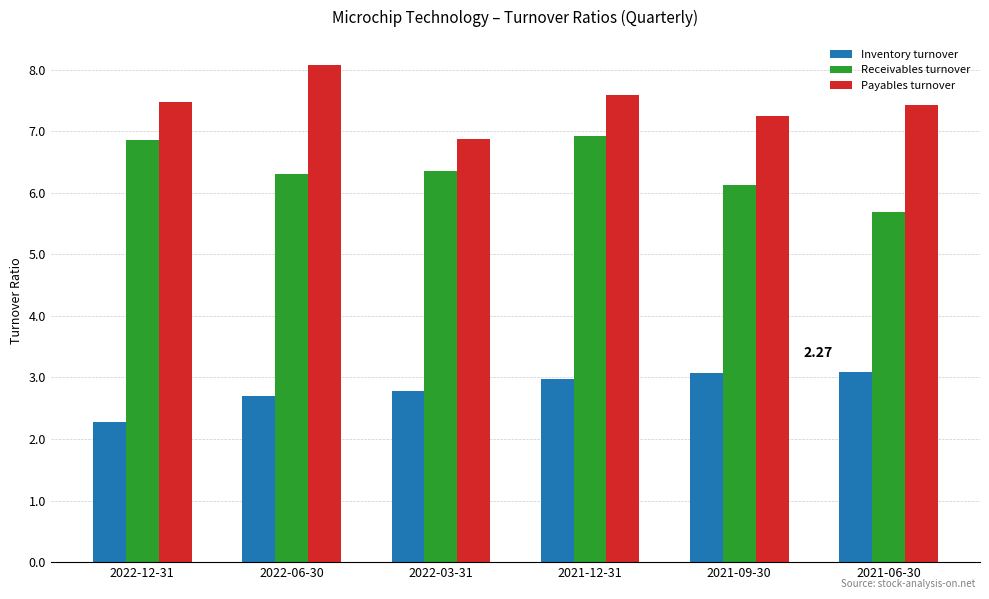

What is the sum of all Receivables turnover values?

38.3